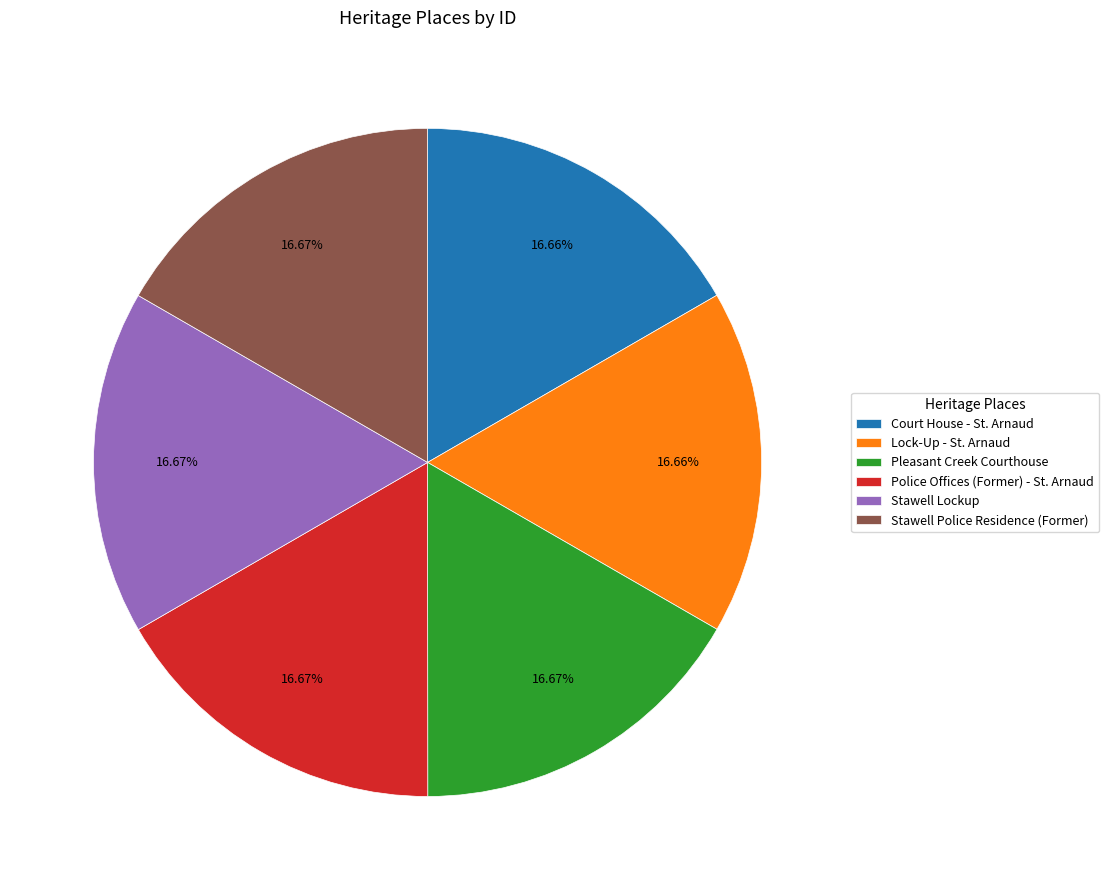

Is there any slice that represents more than half of the pie?

No